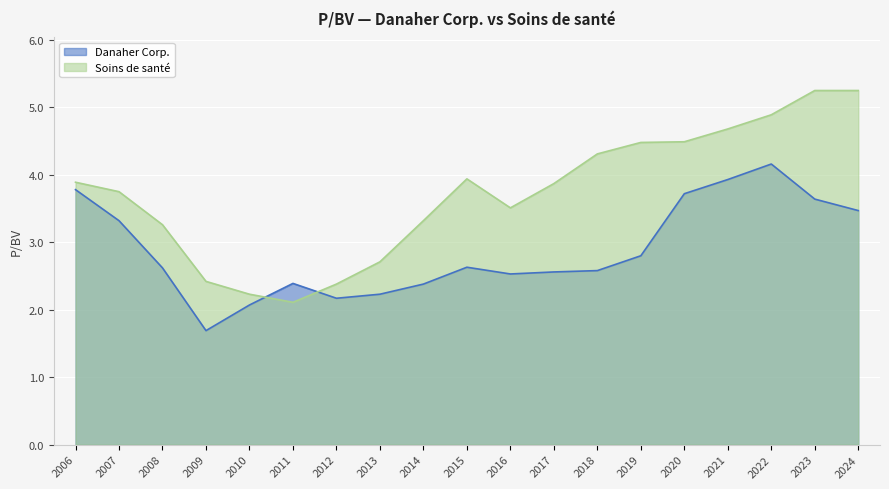

How many categories are shown in the chart?

19